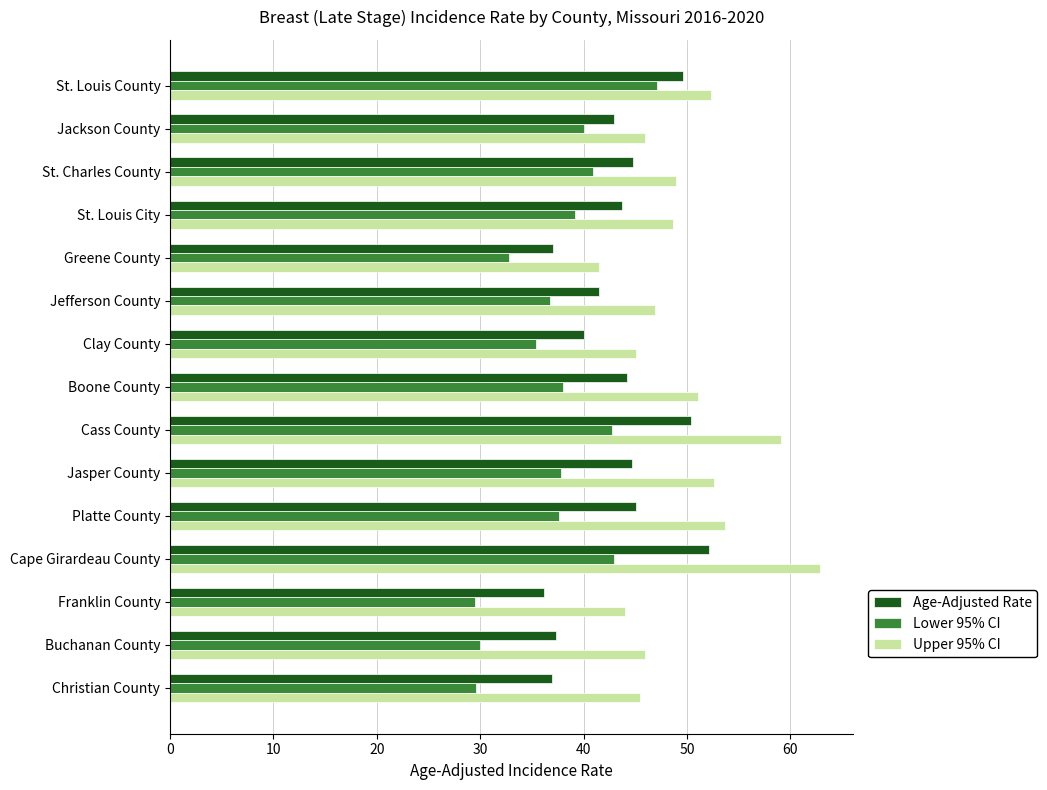

List the series in order of their overall mean, lowest first.

Lower 95% CI, Age-Adjusted Rate, Upper 95% CI